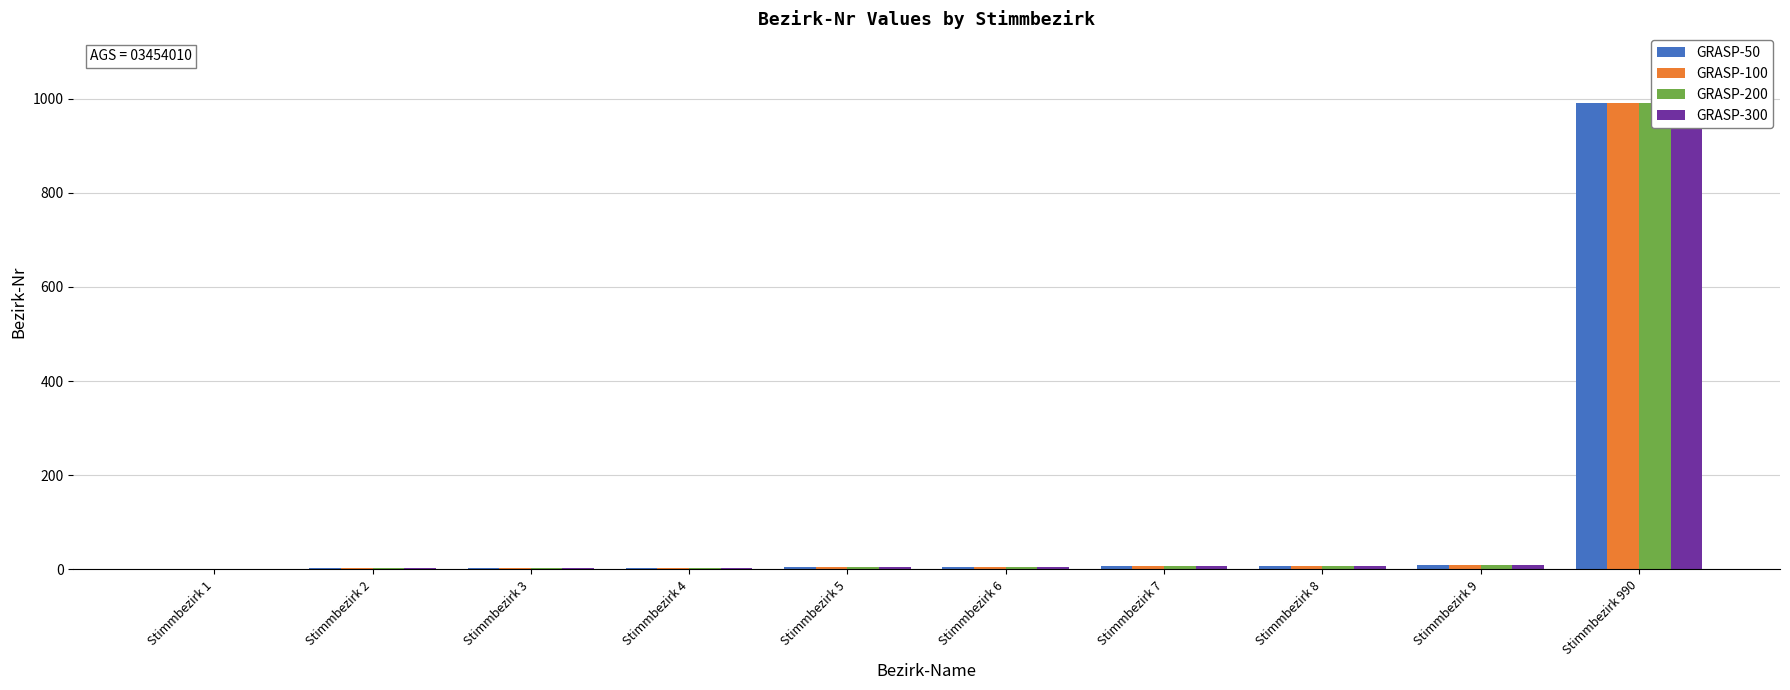

What is the difference between the GRASP-50 values at Stimmbezirk 8 and Stimmbezirk 990?

982